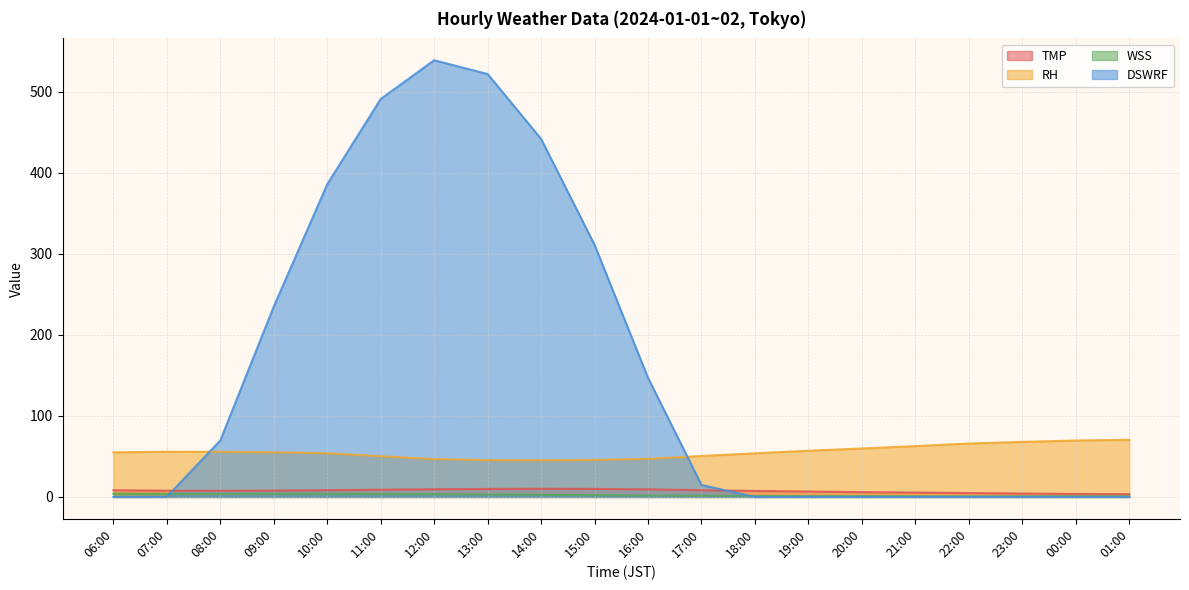

What position from the right is 11:00?

15